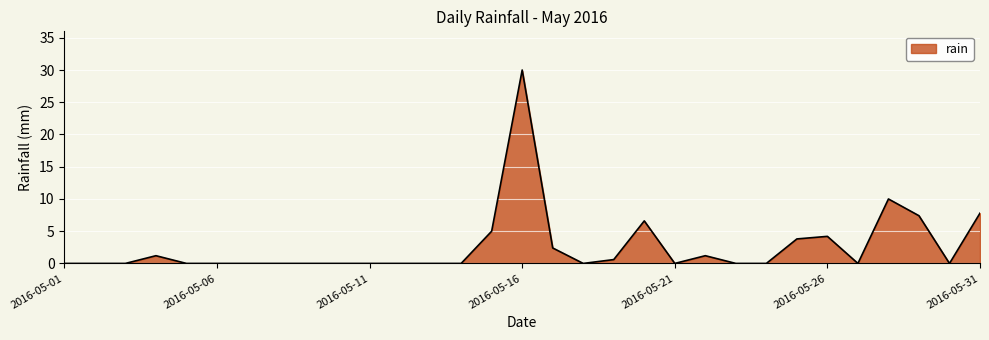

Where is the data nearest to the value 15?

2016-05-28